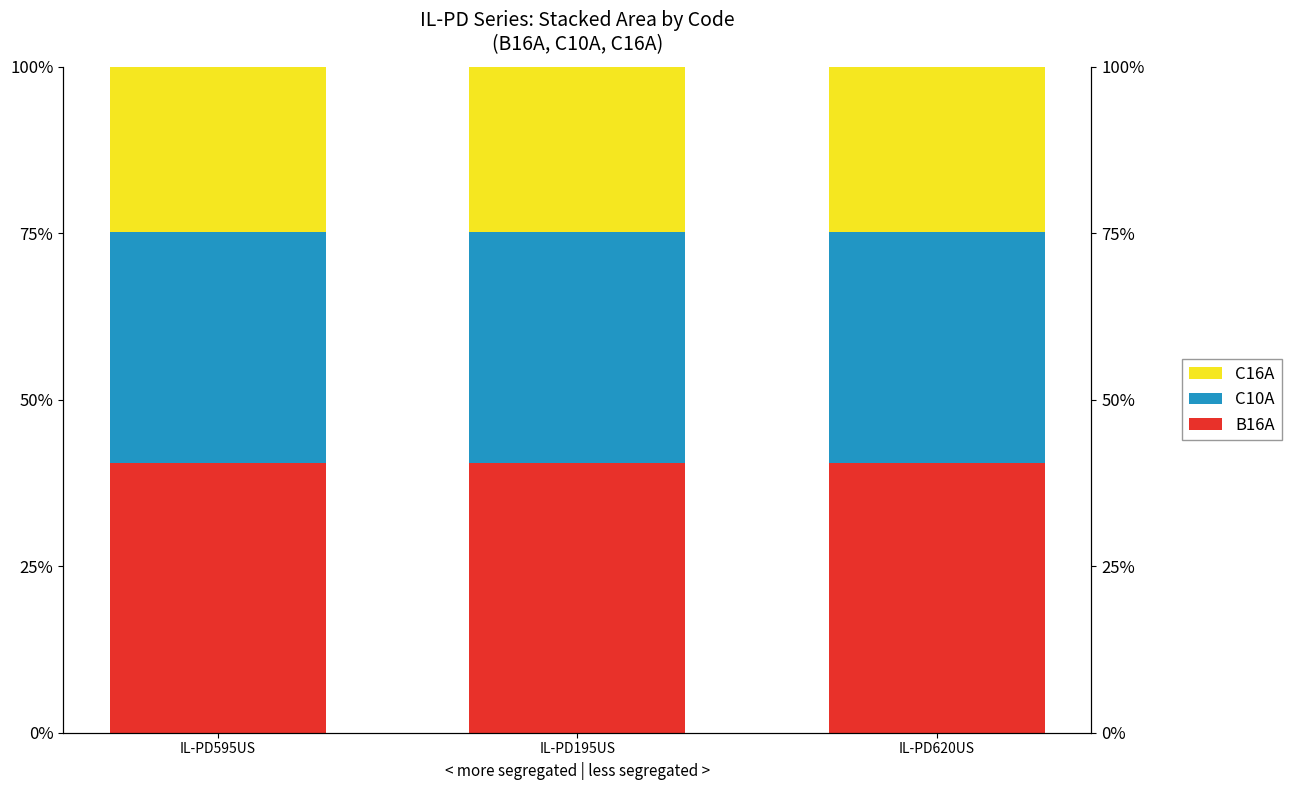

Reading left to right, transcribe all the data shown in this chart.

B16A: 40.5	40.5	40.5
C10A: 34.7	34.7	34.7
C16A: 24.9	24.9	24.9